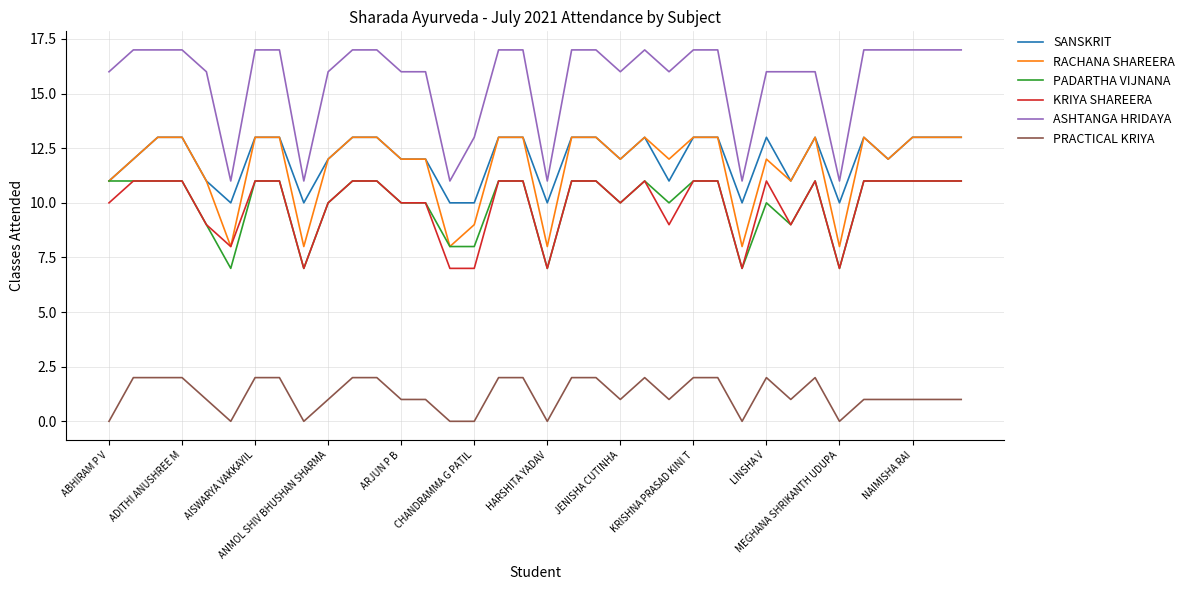

Which series has the largest total across all categories?

ASHTANGA HRIDAYA